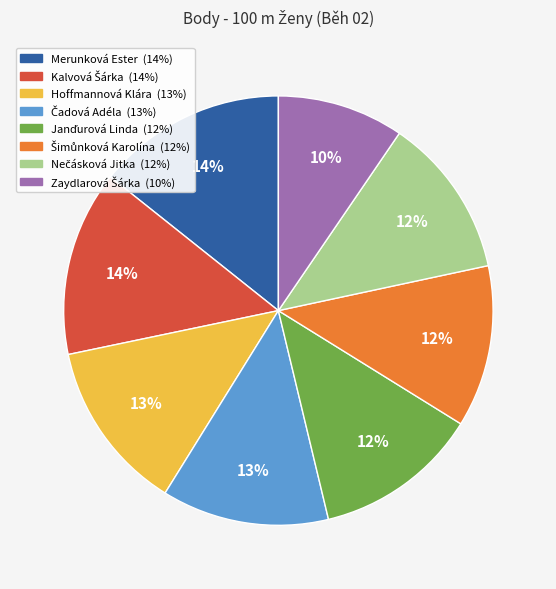

To the nearest percent, what percentage of the pie is Merunková Ester?

14%